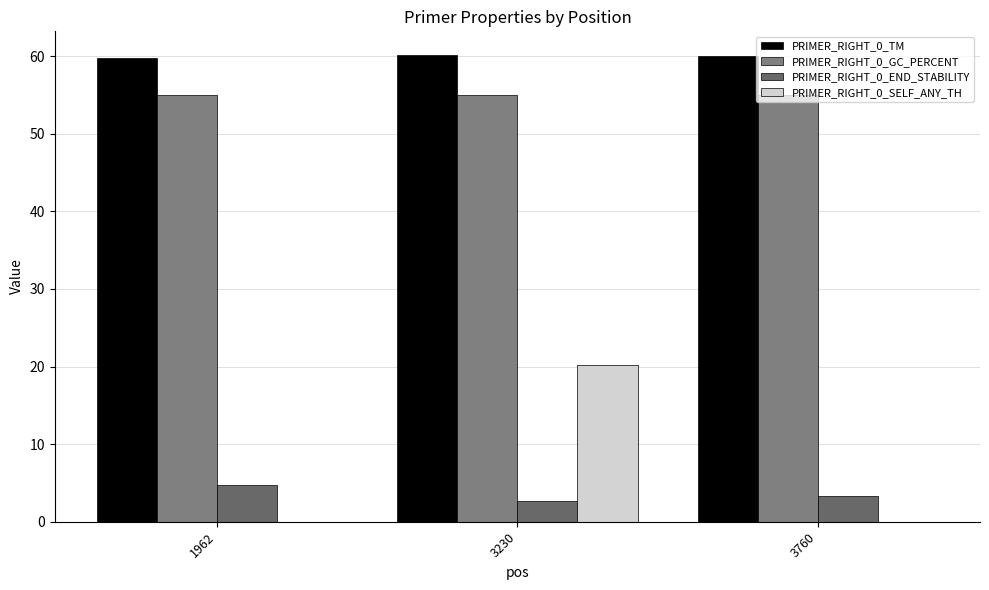

Are the bars grouped side by side (vs. stacked)?

Yes